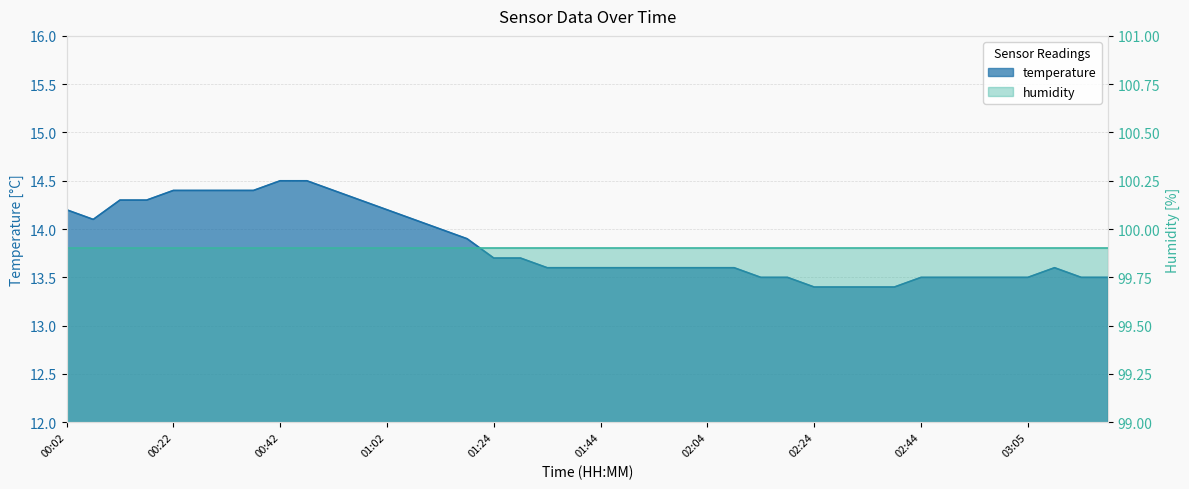

What is the minimum value shown in the chart?

13.4